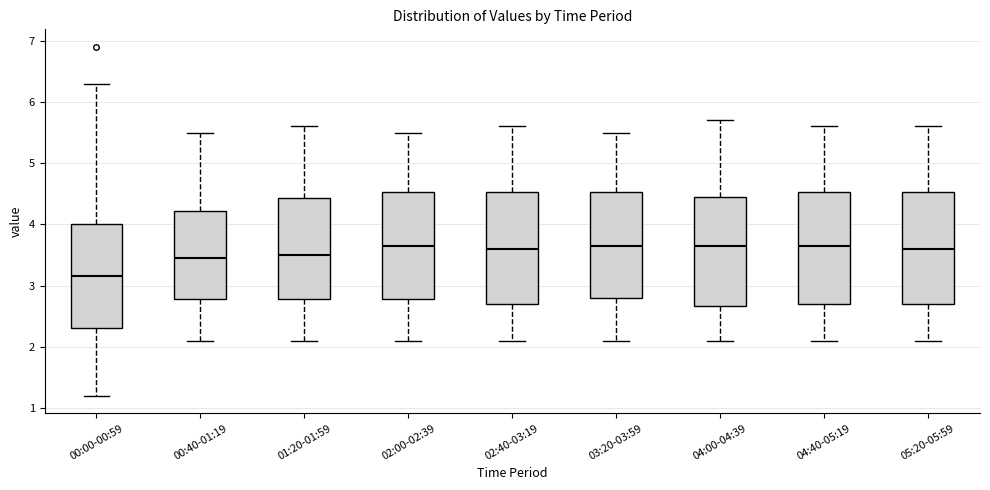

Reading left to right, read every box against the y-axis: the position of its median line, the range the box covers, and the ends of its whiskers. The values are not printed on the chart, so give them approximately, as read against the axis.

00:00-00:59: median 3.2, box 2.3 to 4.0, whiskers 1.2 to 6.3
00:40-01:19: median 3.5, box 2.8 to 4.2, whiskers 2.1 to 5.5
01:20-01:59: median 3.5, box 2.8 to 4.4, whiskers 2.1 to 5.6
02:00-02:39: median 3.7, box 2.8 to 4.5, whiskers 2.1 to 5.5
02:40-03:19: median 3.6, box 2.7 to 4.5, whiskers 2.1 to 5.6
03:20-03:59: median 3.7, box 2.8 to 4.5, whiskers 2.1 to 5.5
04:00-04:39: median 3.7, box 2.7 to 4.5, whiskers 2.1 to 5.7
04:40-05:19: median 3.7, box 2.7 to 4.5, whiskers 2.1 to 5.6
05:20-05:59: median 3.6, box 2.7 to 4.5, whiskers 2.1 to 5.6